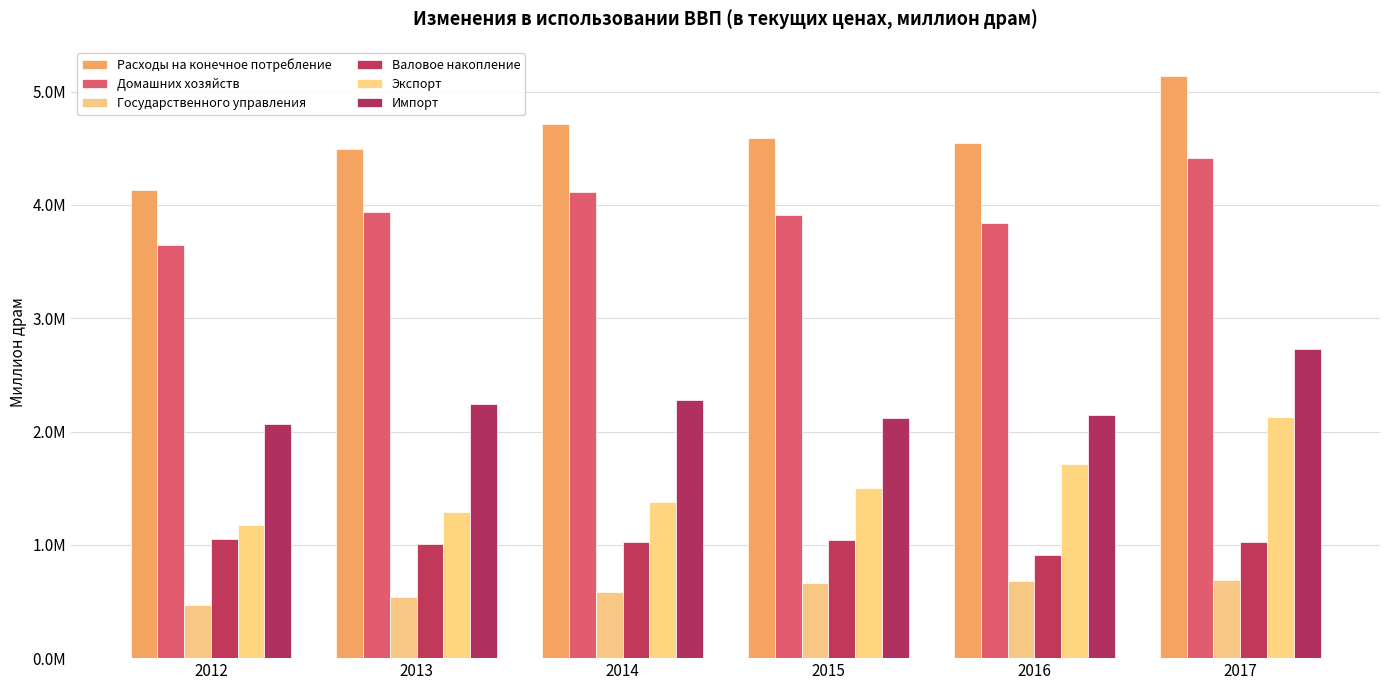

Does the chart contain stacked bars?

No